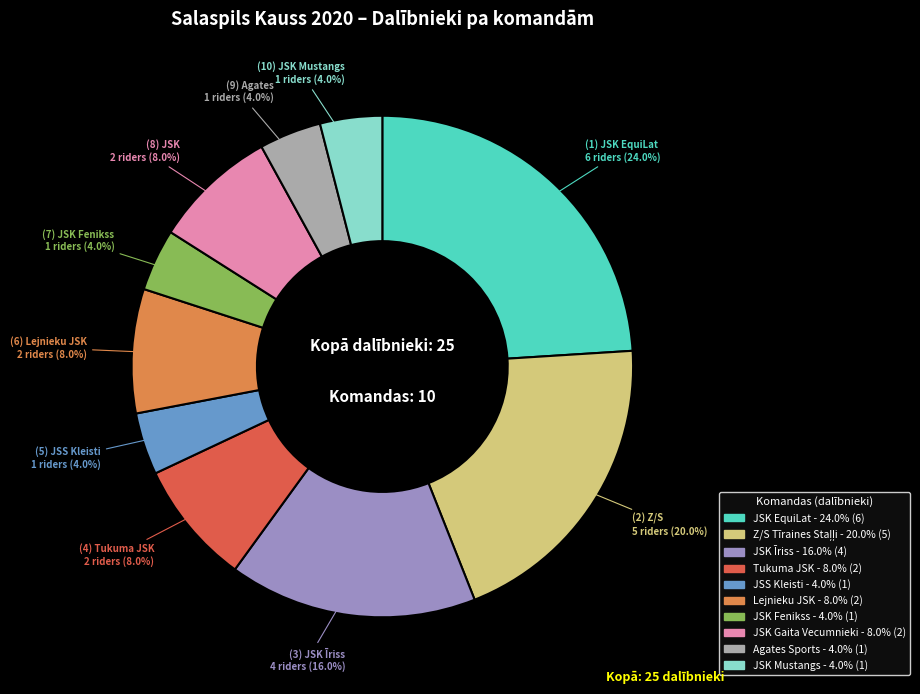

Is there any slice that represents more than half of the pie?

No